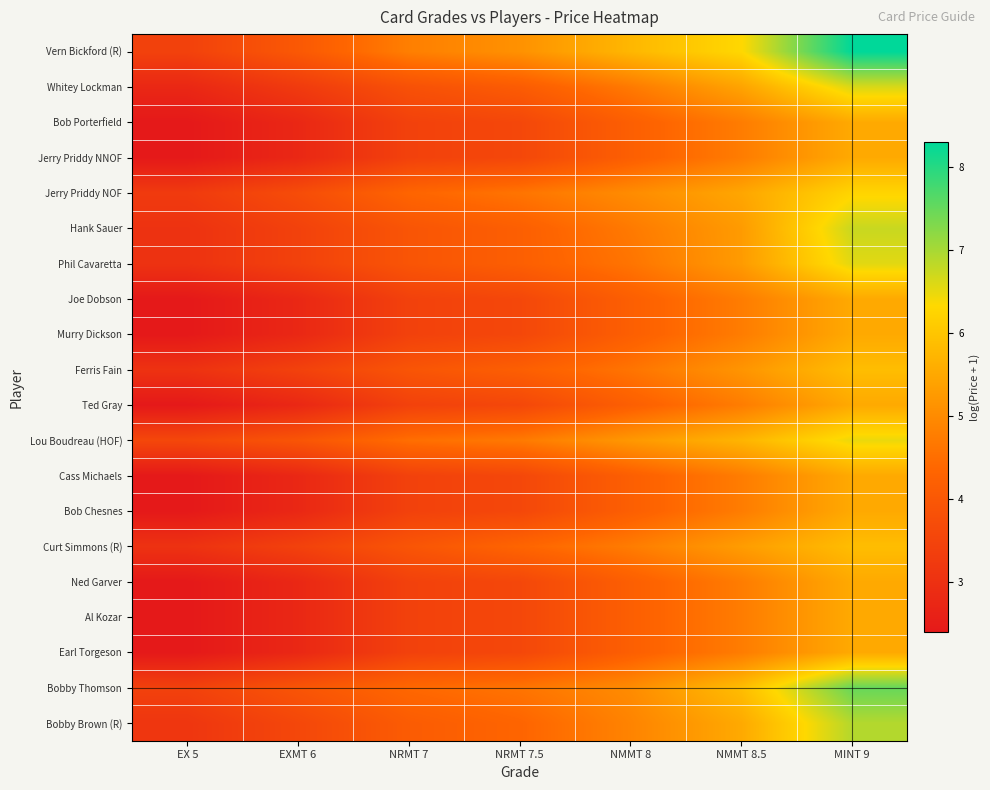

Reading left to right, extract all data points from this chart.

Vern Bickford (R): EX 5=3.4	EXMT 6=4.0	NRMT 7=4.8	NRMT 7.5=5.1	NMMT 8=5.8	NMMT 8.5=6.3	MINT 9=8.3
Whitey Lockman: EX 5=2.8	EXMT 6=3.3	NRMT 7=3.8	NRMT 7.5=4.1	NMMT 8=4.7	NMMT 8.5=5.4	MINT 9=6.6
Bob Porterfield: EX 5=2.4	EXMT 6=2.8	NRMT 7=3.4	NRMT 7.5=3.6	NMMT 8=4.2	NMMT 8.5=4.8	MINT 9=5.5
Jerry Priddy NNOF: EX 5=2.4	EXMT 6=2.8	NRMT 7=3.4	NRMT 7.5=3.6	NMMT 8=4.2	NMMT 8.5=4.8	MINT 9=5.5
Jerry Priddy NOF: EX 5=3.3	EXMT 6=3.7	NRMT 7=4.3	NRMT 7.5=4.6	NMMT 8=5.0	NMMT 8.5=5.5	MINT 9=6.3
Hank Sauer: EX 5=3.0	EXMT 6=3.4	NRMT 7=3.9	NRMT 7.5=4.2	NMMT 8=4.7	NMMT 8.5=5.3	MINT 9=6.7
Phil Cavaretta: EX 5=3.0	EXMT 6=3.4	NRMT 7=3.9	NRMT 7.5=4.2	NMMT 8=4.6	NMMT 8.5=5.3	MINT 9=6.6
Joe Dobson: EX 5=2.4	EXMT 6=2.8	NRMT 7=3.4	NRMT 7.5=3.6	NMMT 8=4.2	NMMT 8.5=4.8	MINT 9=5.5
Murry Dickson: EX 5=2.4	EXMT 6=2.8	NRMT 7=3.4	NRMT 7.5=3.6	NMMT 8=4.2	NMMT 8.5=4.8	MINT 9=5.5
Ferris Fain: EX 5=3.0	EXMT 6=3.4	NRMT 7=3.9	NRMT 7.5=4.2	NMMT 8=4.6	NMMT 8.5=5.2	MINT 9=5.9
Ted Gray: EX 5=2.4	EXMT 6=2.8	NRMT 7=3.4	NRMT 7.5=3.6	NMMT 8=4.2	NMMT 8.5=4.8	MINT 9=5.5
Lou Boudreau (HOF): EX 5=3.6	EXMT 6=3.9	NRMT 7=4.5	NRMT 7.5=4.7	NMMT 8=5.2	NMMT 8.5=5.7	MINT 9=6.5
Cass Michaels: EX 5=2.4	EXMT 6=2.8	NRMT 7=3.4	NRMT 7.5=3.6	NMMT 8=4.2	NMMT 8.5=4.8	MINT 9=5.5
Bob Chesnes: EX 5=2.4	EXMT 6=2.8	NRMT 7=3.4	NRMT 7.5=3.6	NMMT 8=4.2	NMMT 8.5=4.8	MINT 9=5.5
Curt Simmons (R): EX 5=3.0	EXMT 6=3.4	NRMT 7=3.9	NRMT 7.5=4.3	NMMT 8=4.8	NMMT 8.5=5.3	MINT 9=5.9
Ned Garver: EX 5=2.4	EXMT 6=2.8	NRMT 7=3.4	NRMT 7.5=3.6	NMMT 8=4.2	NMMT 8.5=4.8	MINT 9=5.5
Al Kozar: EX 5=2.4	EXMT 6=2.8	NRMT 7=3.4	NRMT 7.5=3.6	NMMT 8=4.2	NMMT 8.5=4.8	MINT 9=5.5
Earl Torgeson: EX 5=2.4	EXMT 6=2.8	NRMT 7=3.4	NRMT 7.5=3.6	NMMT 8=4.2	NMMT 8.5=4.8	MINT 9=5.5
Bobby Thomson: EX 5=3.4	EXMT 6=3.9	NRMT 7=4.4	NRMT 7.5=4.6	NMMT 8=5.0	NMMT 8.5=5.9	MINT 9=7.5
Bobby Brown (R): EX 5=3.1	EXMT 6=3.6	NRMT 7=4.1	NRMT 7.5=4.3	NMMT 8=4.9	NMMT 8.5=5.5	MINT 9=6.9